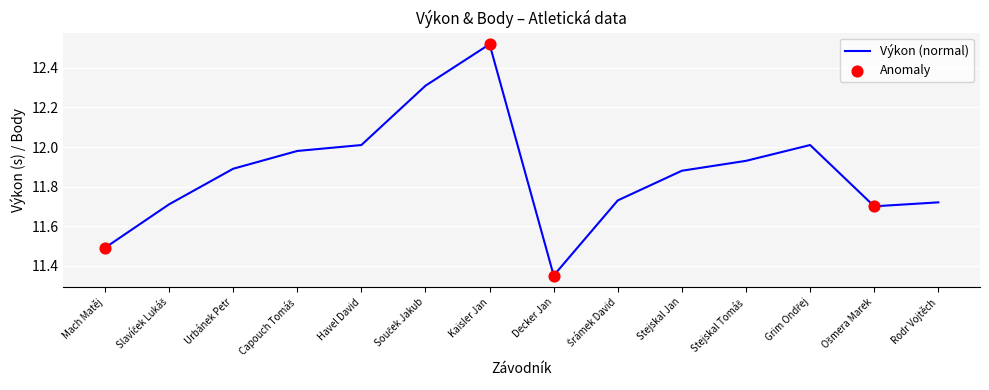

Which has a higher value, Mach Matěj or Havel David?

Havel David